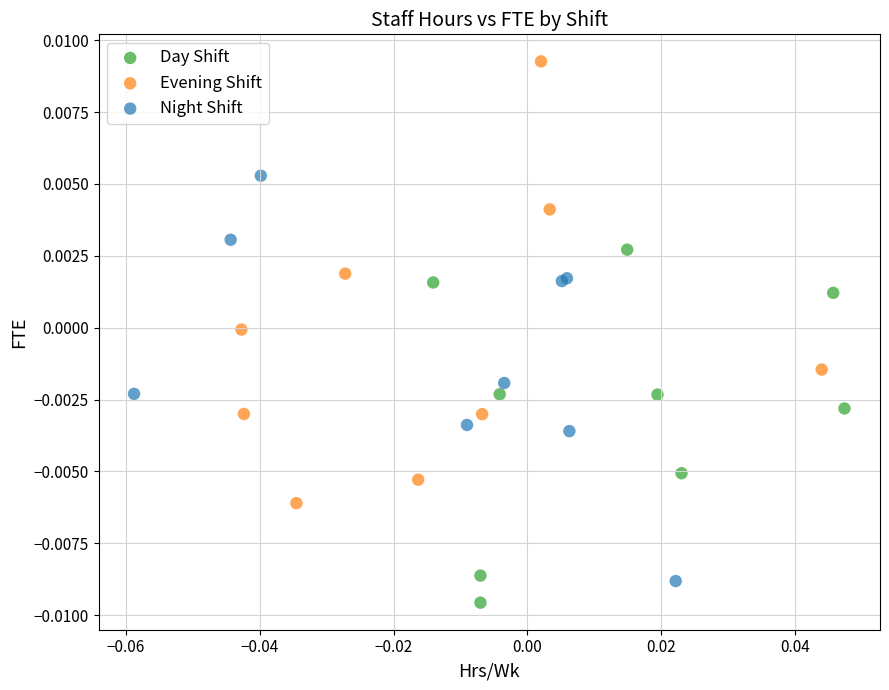

Which series reaches the minimum Y coordinate?

Day Shift